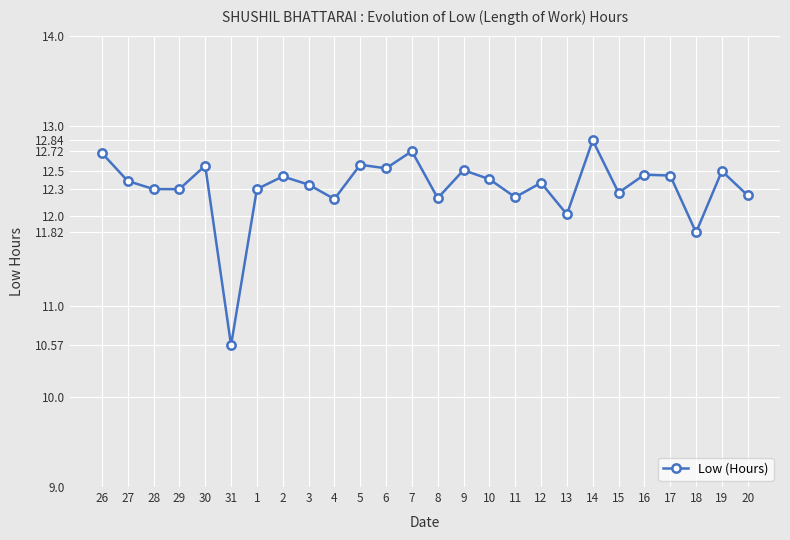

Approximately how many times larger is the value at 29 compared to 8?

1.0